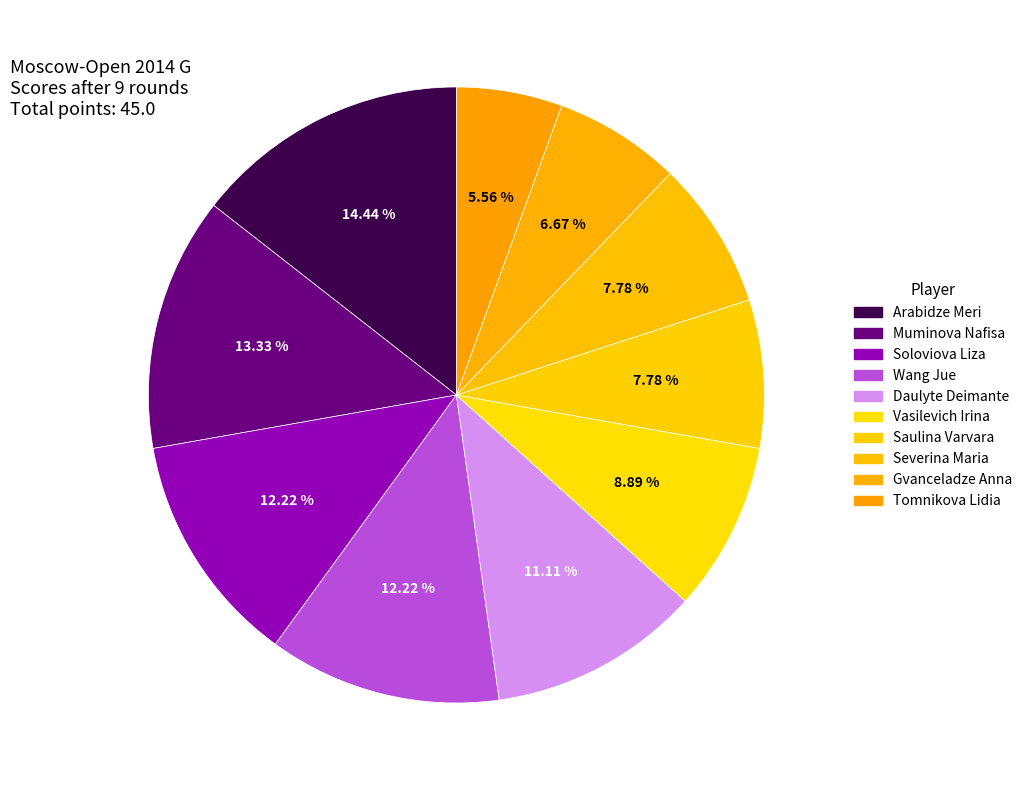

To the nearest percent, what is the difference between the largest and smallest slice percentages?

9%